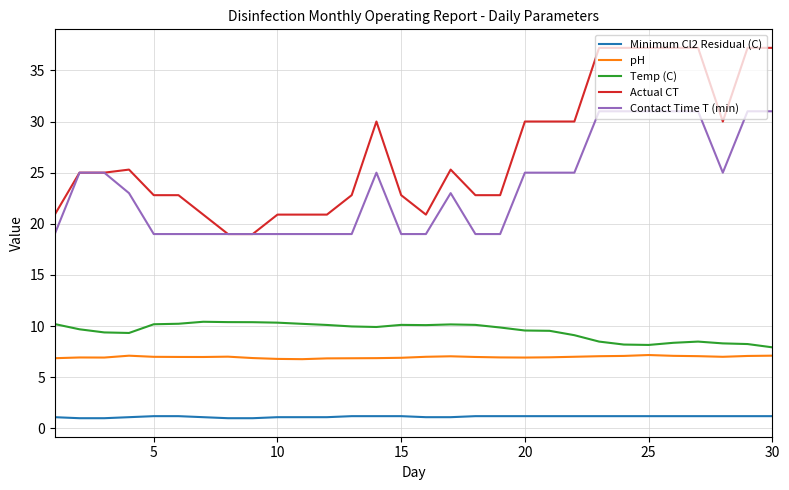

Which series has the largest total across all categories?

Actual CT